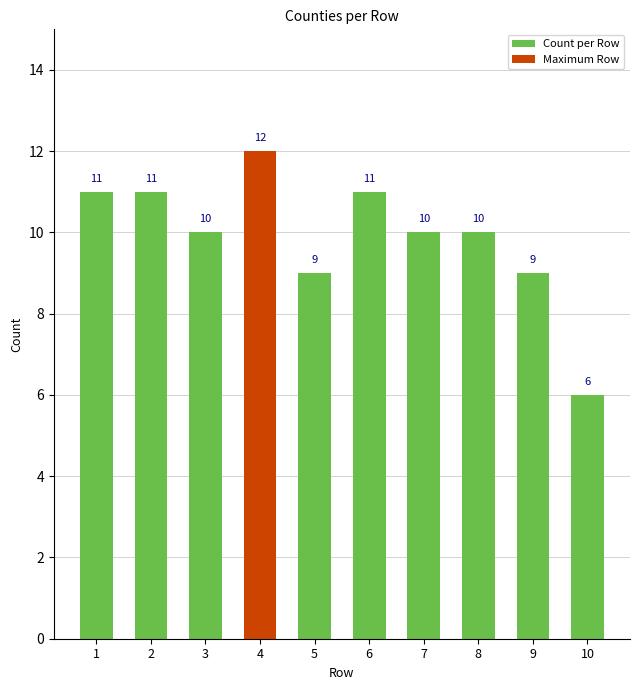

How many bars are there in total?

10